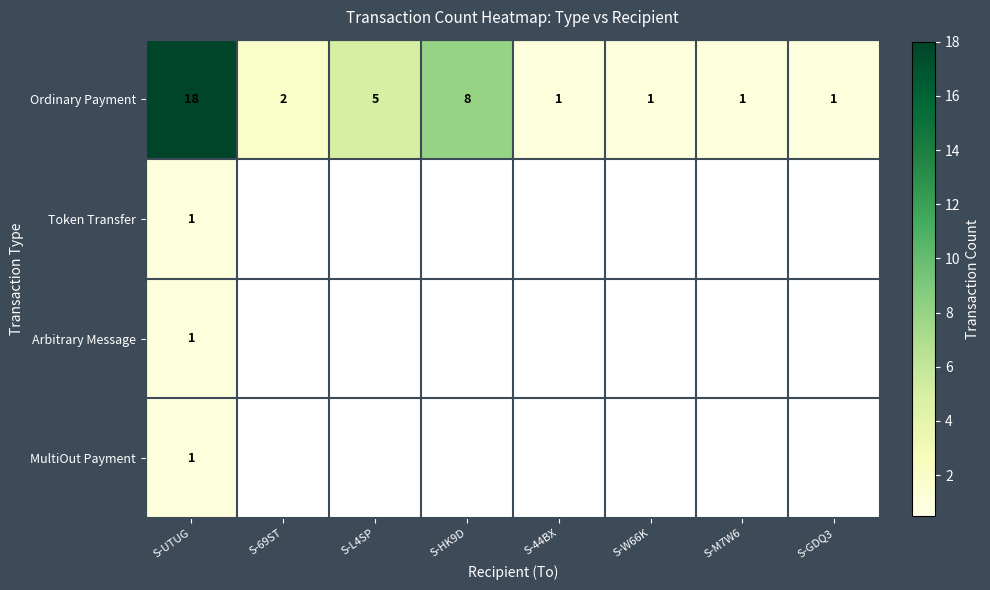

Where does the Ordinary Payment series first go above 2?

S-UTUG